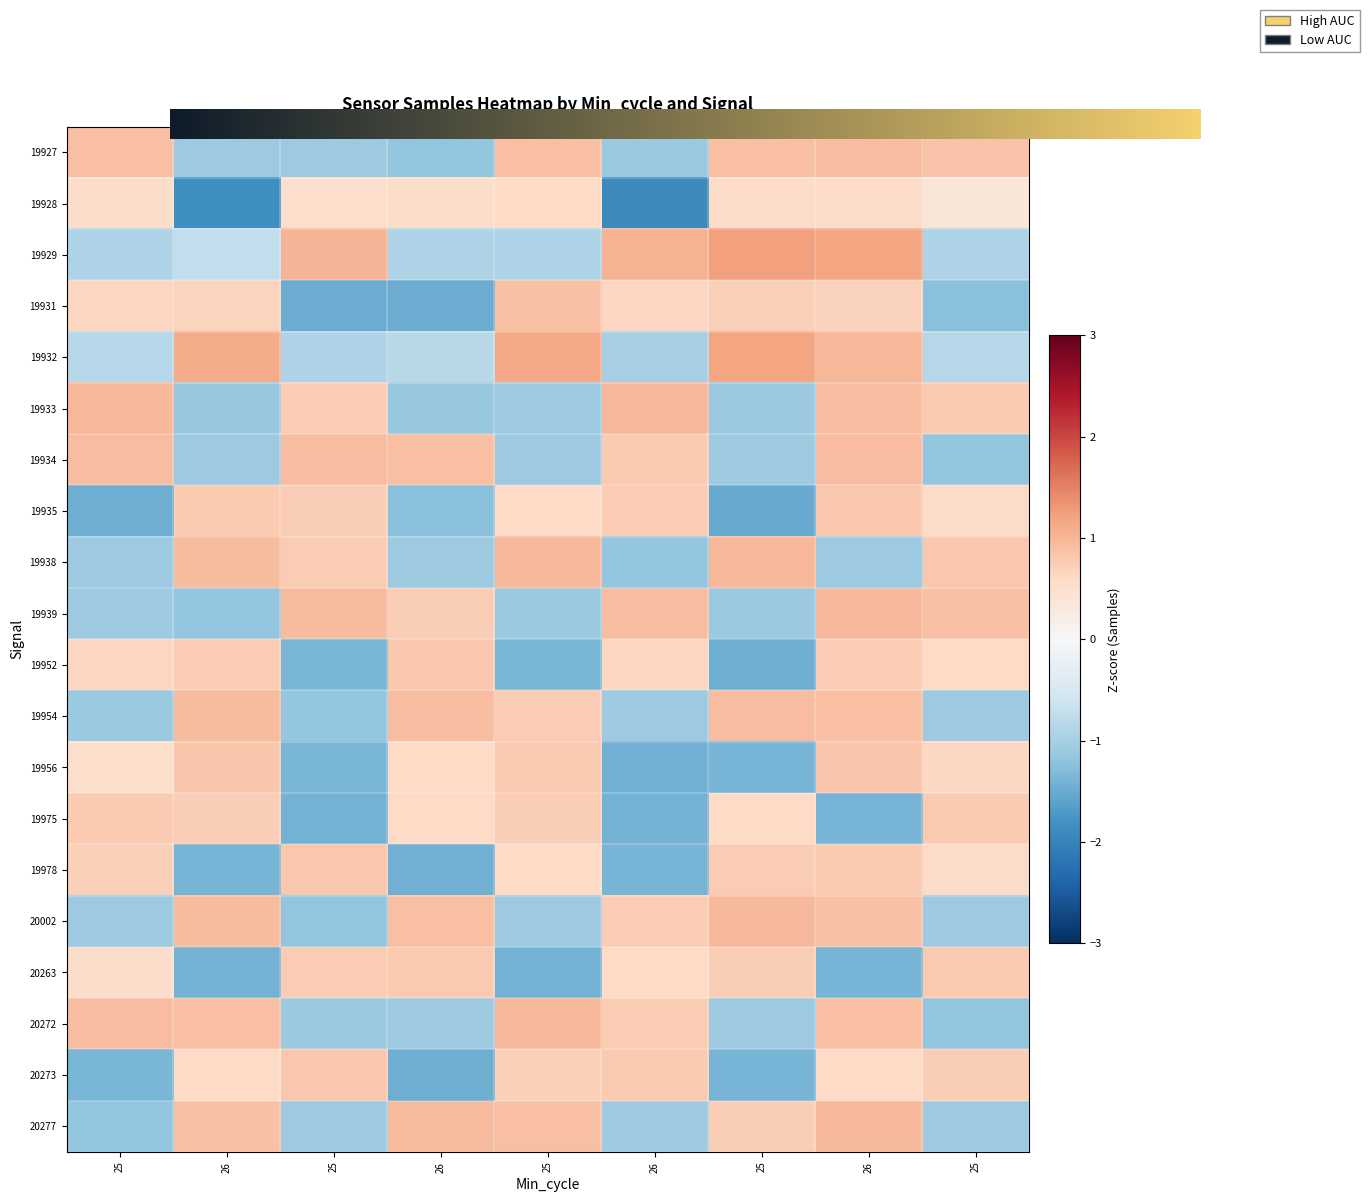

What is the lowest value of the 20277 series?

-1.2